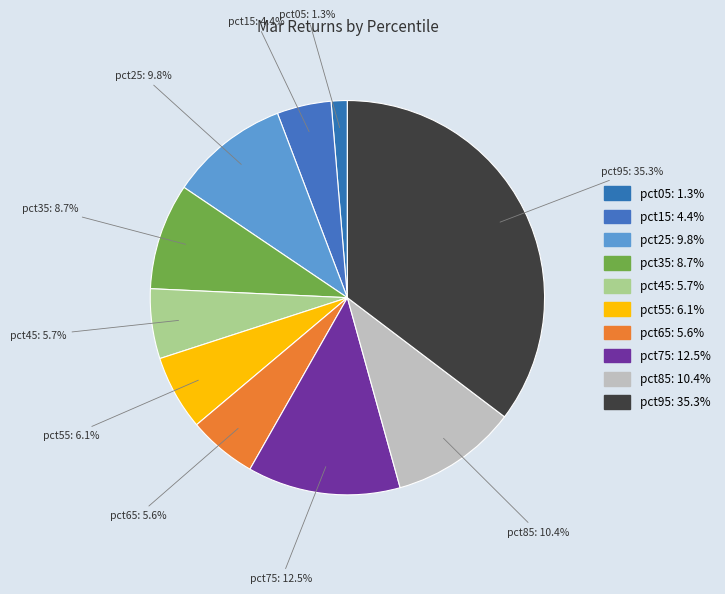

Count the number of slices in the pie.

10